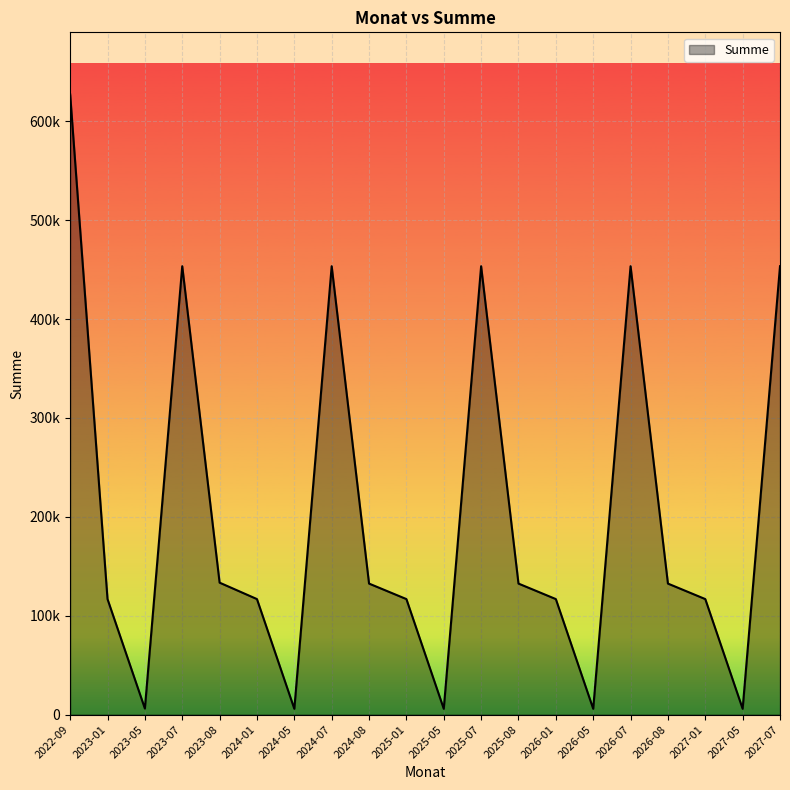

Rank the categories by value from lowest to highest.

2024-05, 2025-05, 2026-05, 2027-05, 2023-05, 2023-01, 2024-01, 2025-01, 2026-01, 2027-01, 2024-08, 2025-08, 2026-08, 2023-08, 2023-07, 2024-07, 2025-07, 2026-07, 2027-07, 2022-09